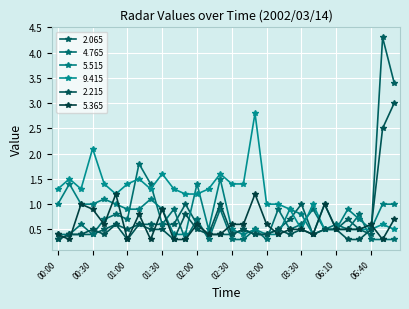

How many lines are shown in the chart?

6